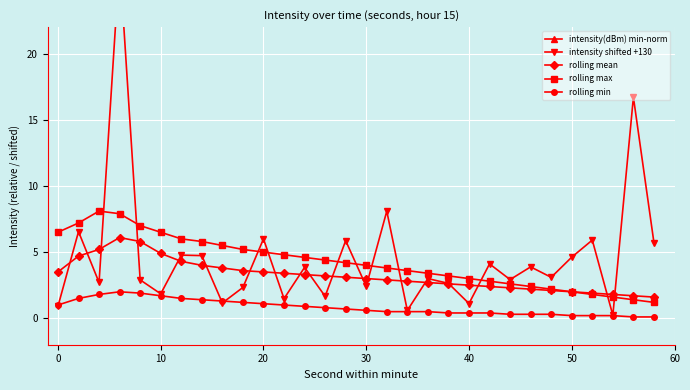

Does the chart display data point markers on the line(s)?

Yes